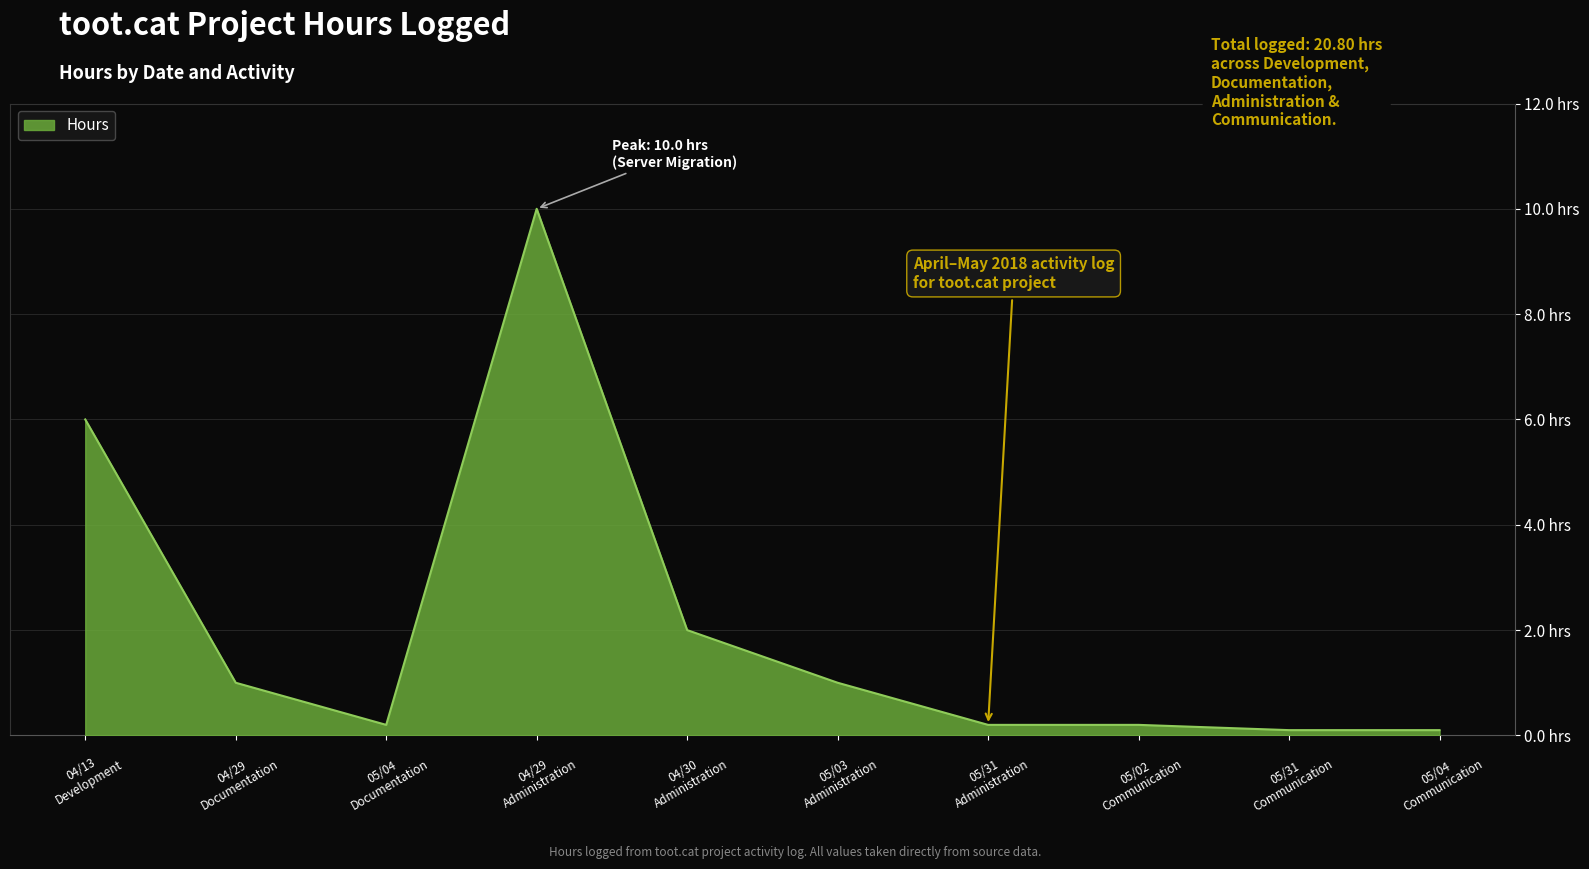

What is the sum of all values?

20.8